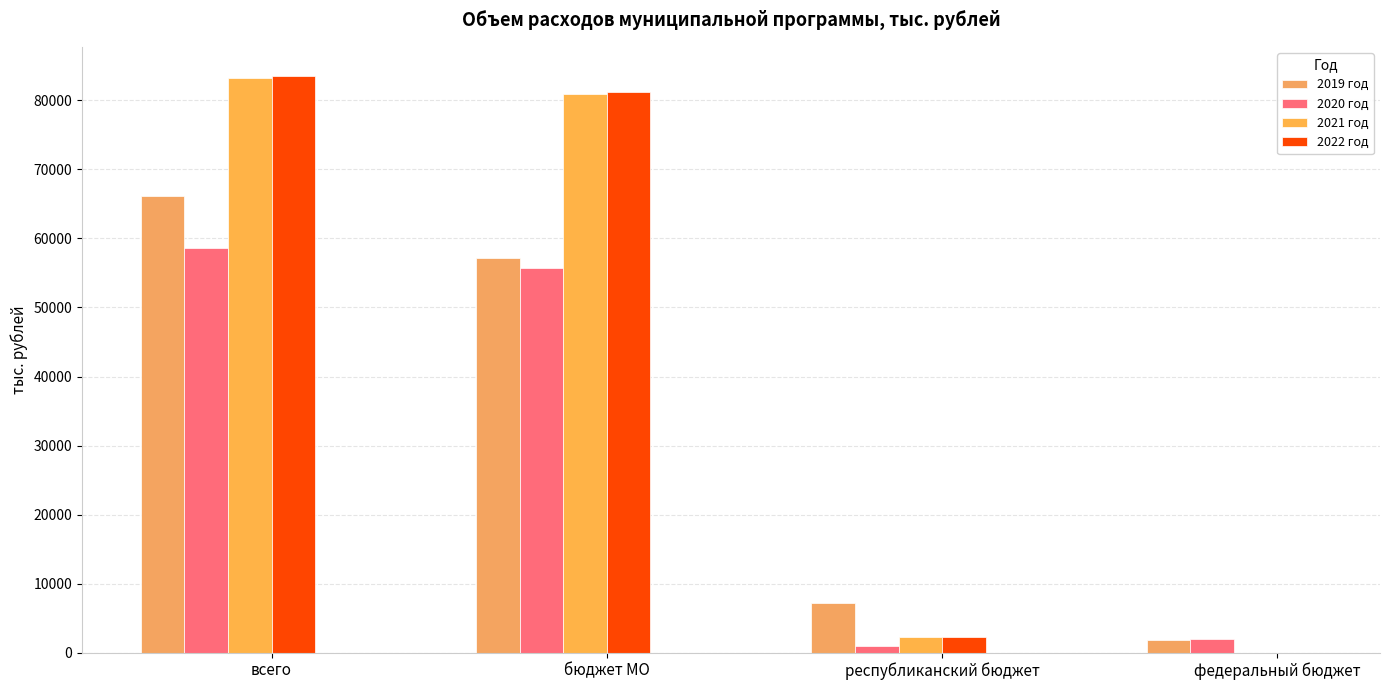

Does the chart contain stacked bars?

No